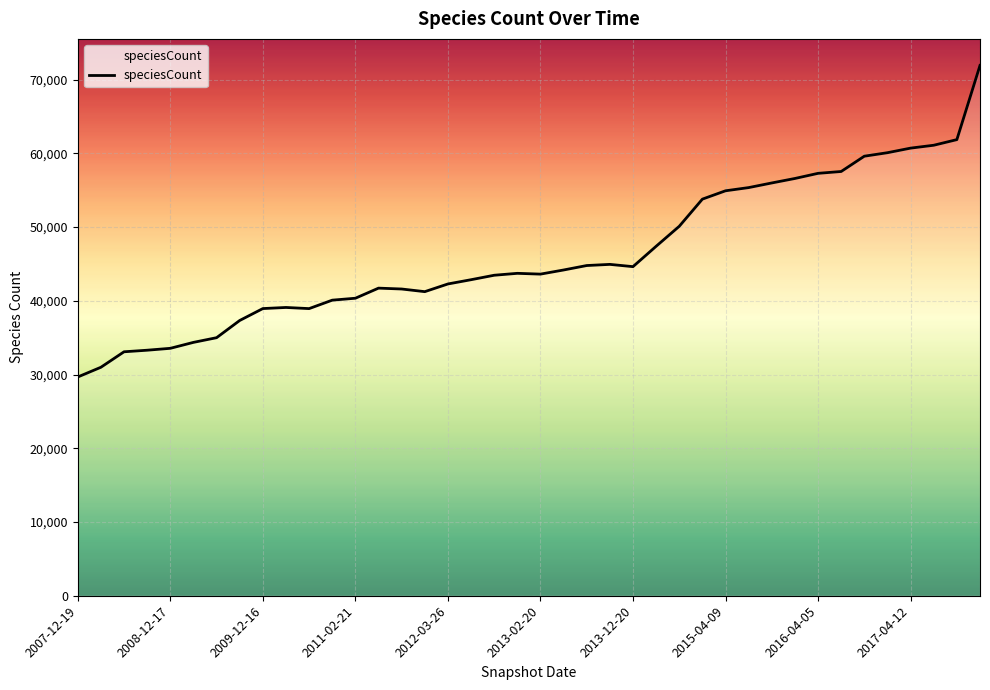

True or false: the data has more than 2 interior local peaks.

True